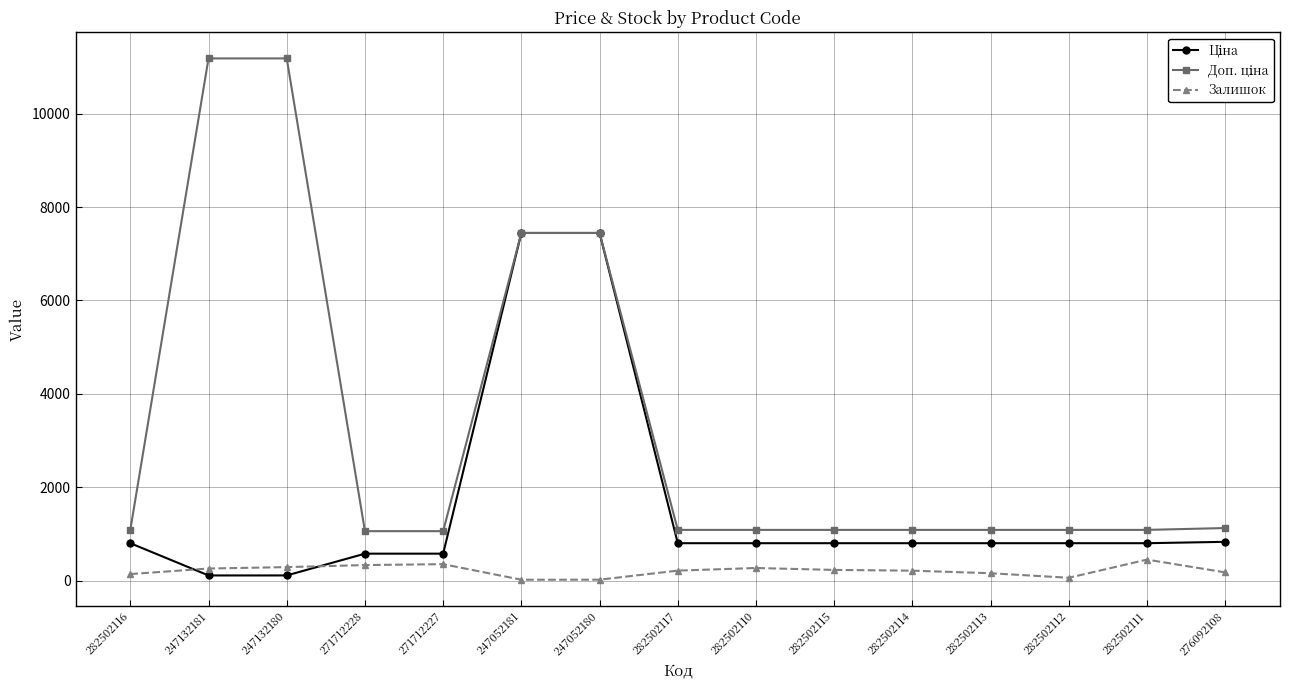

What is the label of the 9th point from the left?

282502110